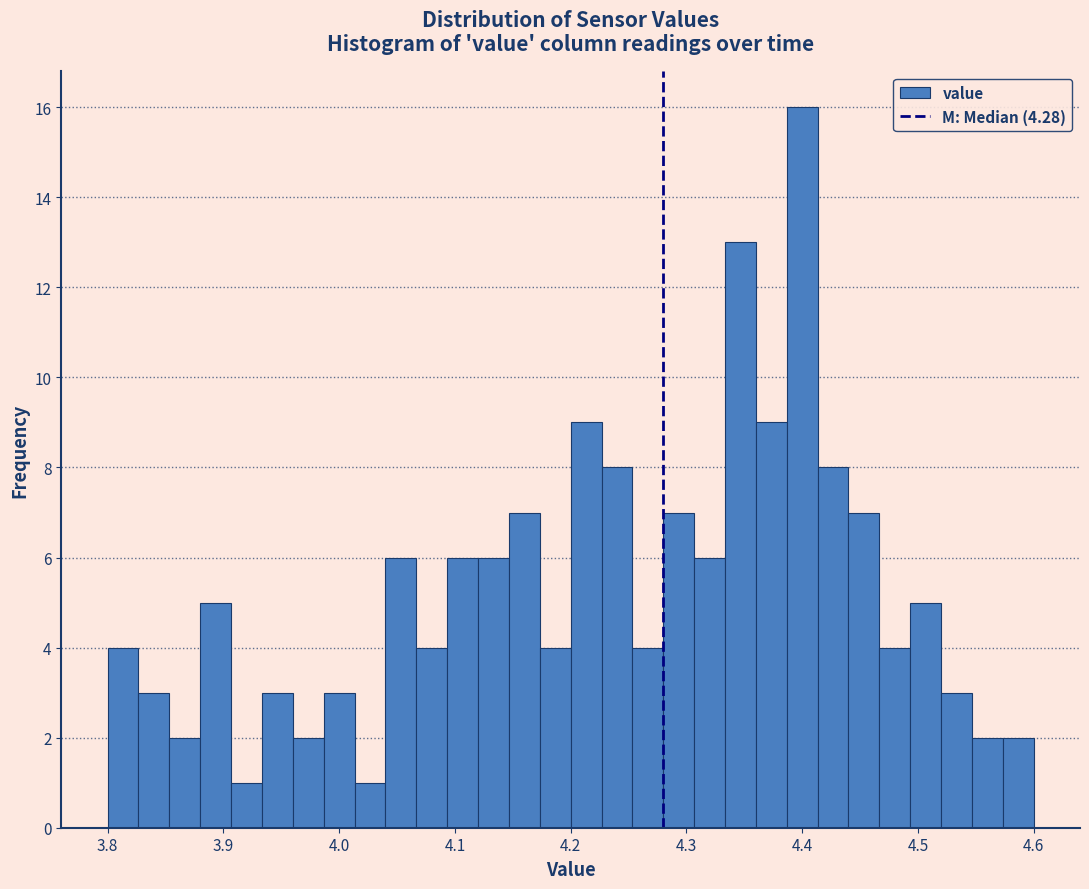

Read against the x-axis, roughly where is the centre of the tallest bar?

4.40